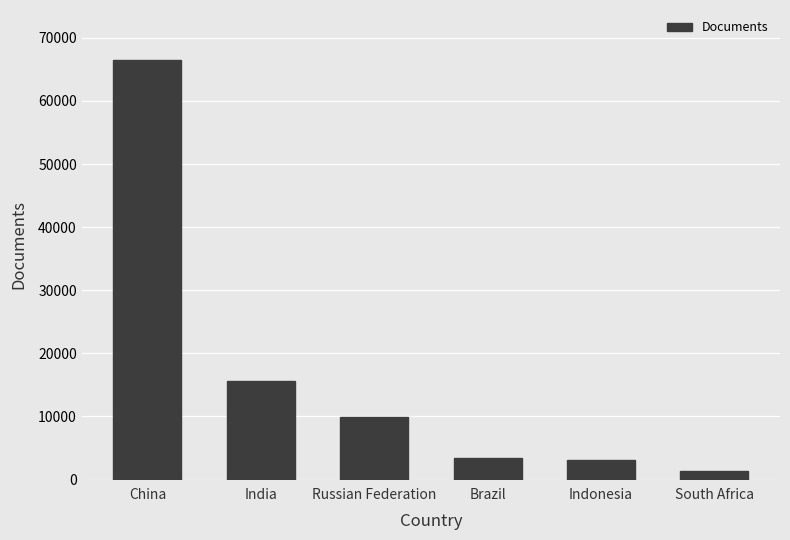

What value does the data have at China?

66448